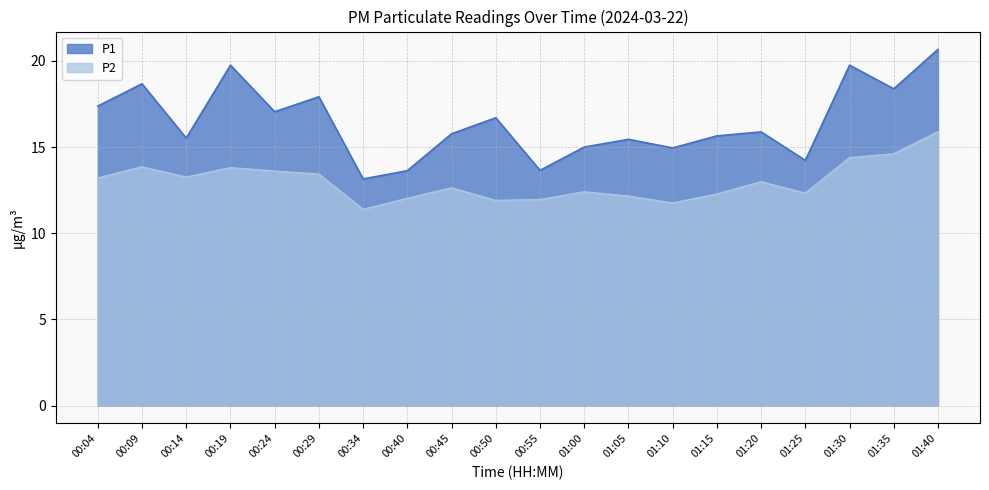

Rank the series by their average value, from lowest to highest.

P2, P1